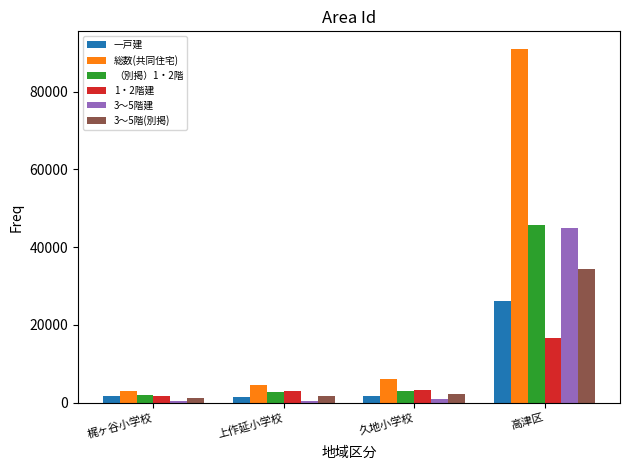

What is the difference between the highest and lowest values at 高津区?

74299